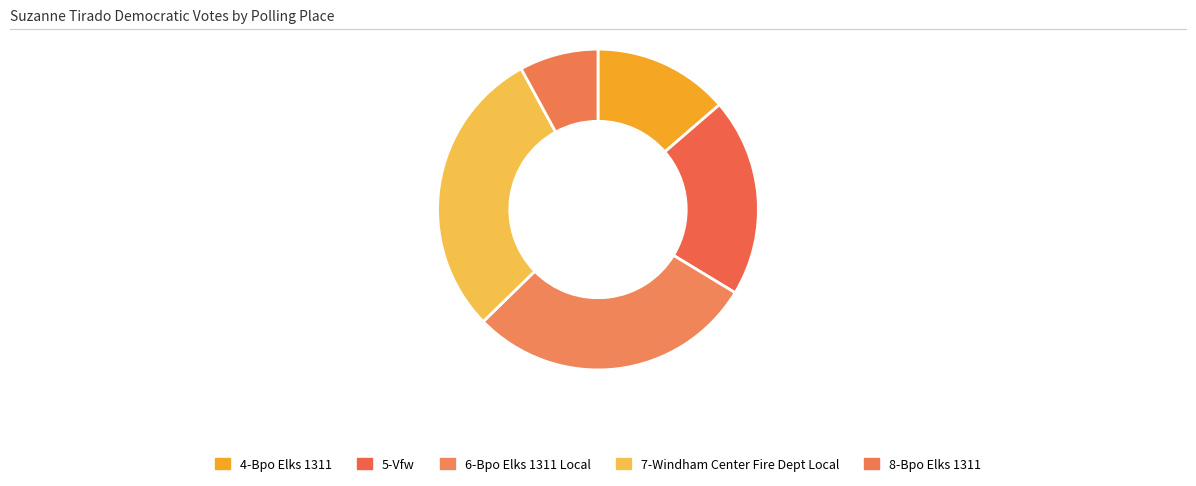

Which category has the biggest portion of the pie?

7-Windham Center Fire Dept Local